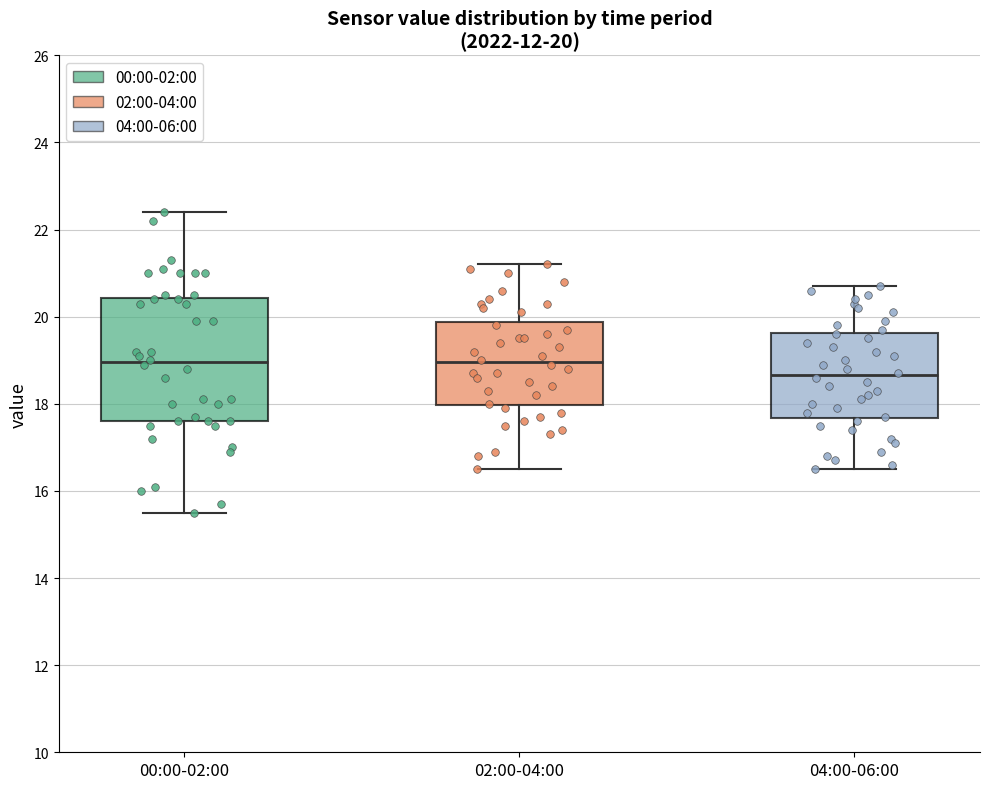

Which box has the lowest median line?

04:00-06:00